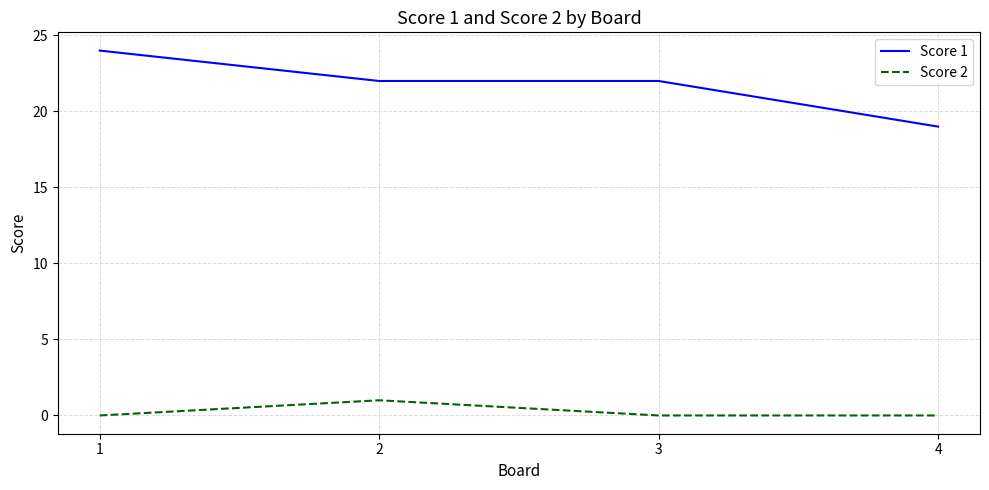

The value of Score 2 at 1 is 1. True or false?

False